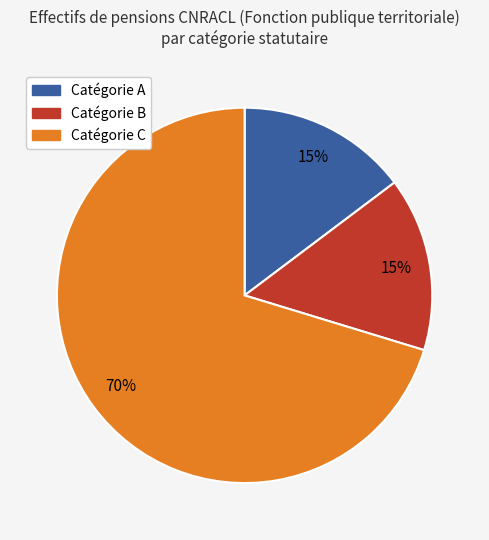

How many slices are in this pie chart?

3